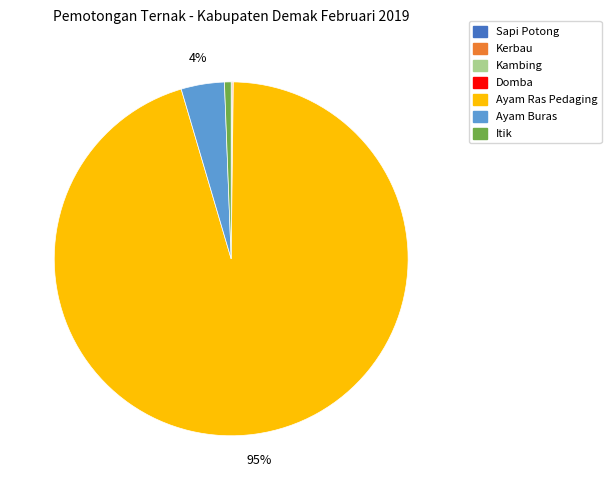

To the nearest percent, what percentage of the pie is Ayam Buras?

4%